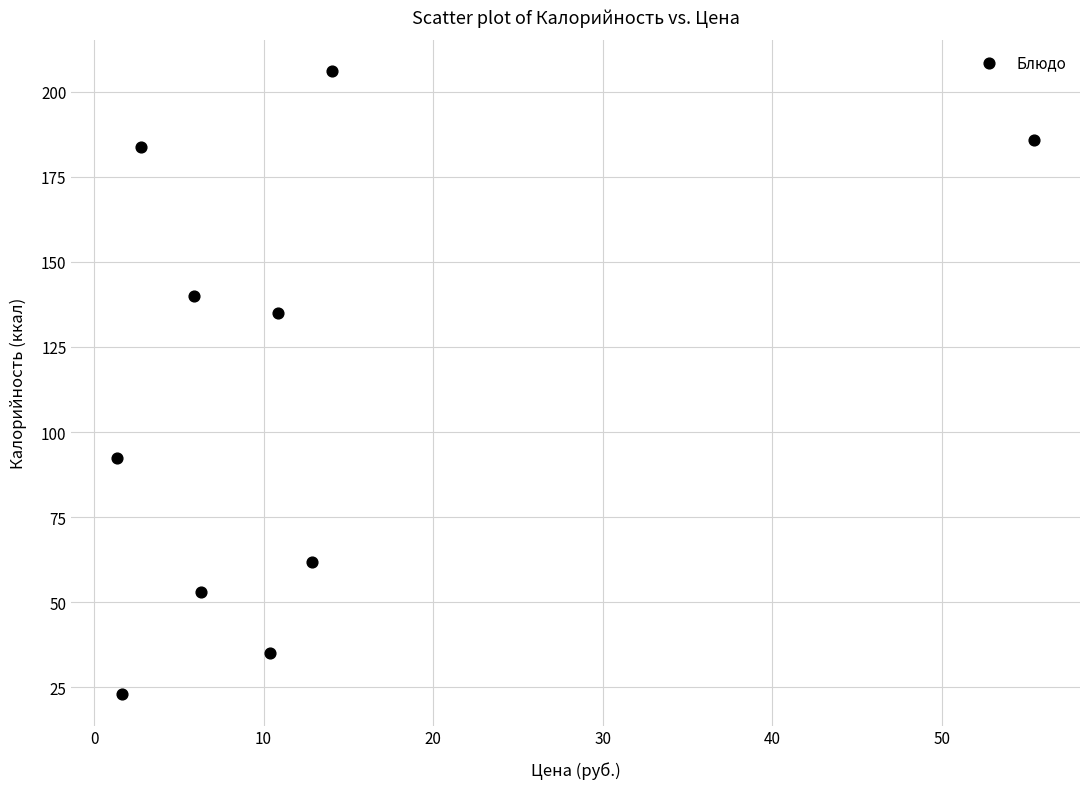

What is the range of X values (max minus min)?

54.1